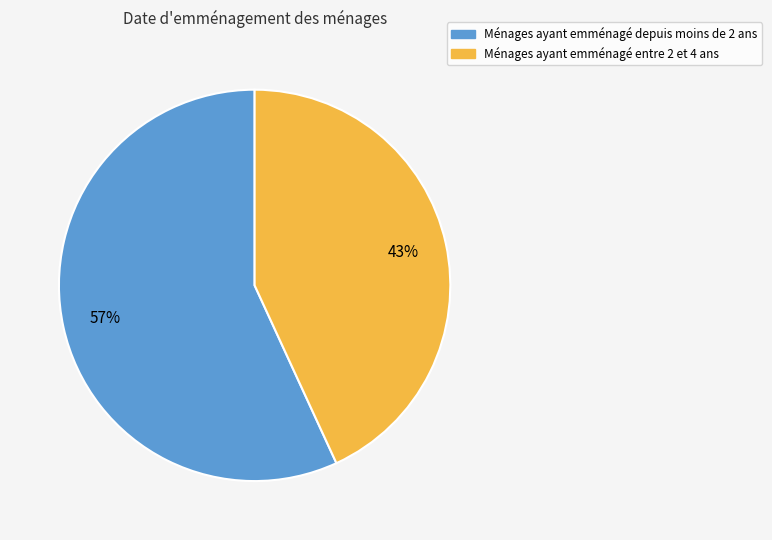

Count the number of slices in the pie.

2